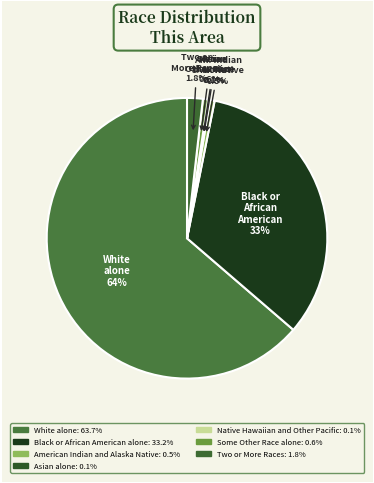

Does any single category account for the majority?

Yes